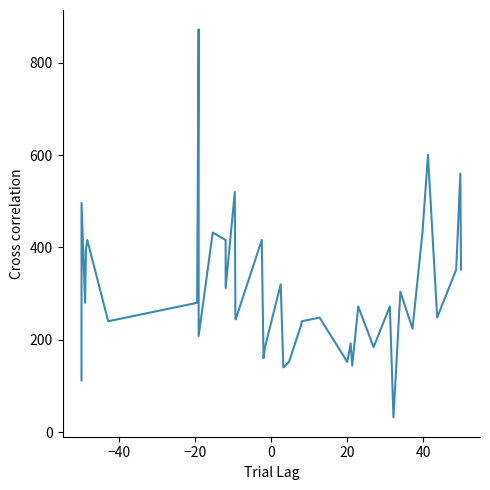

Does the chart have visible grid lines?

No